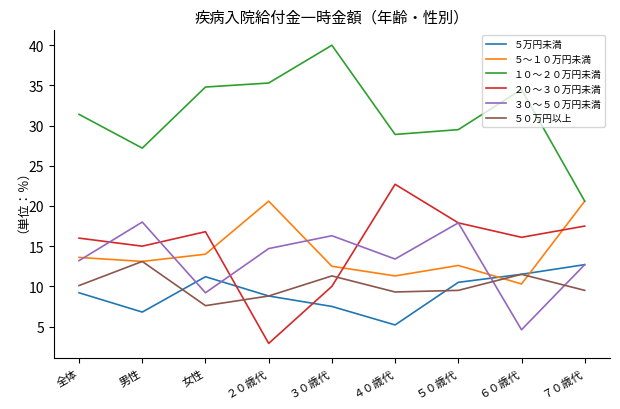

The ５～１０万円未満 series shows 29.0 at ２０歳代. True or false?

False